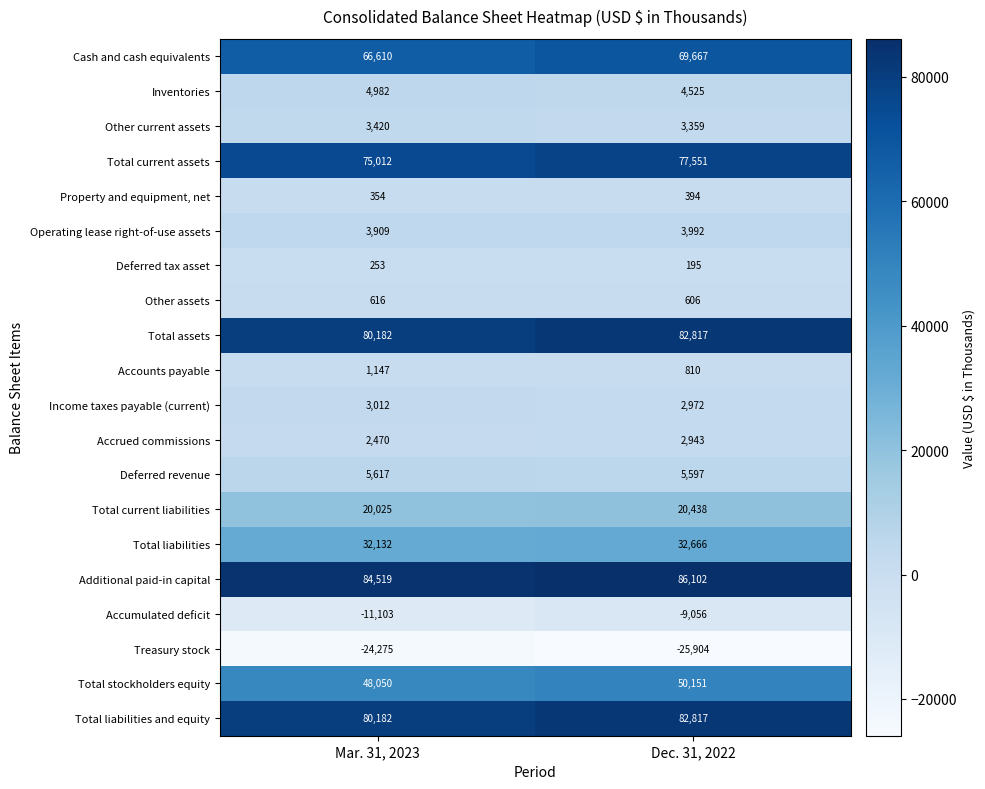

What is the difference between the maximum and minimum values in the Total stockholders equity series?

2101